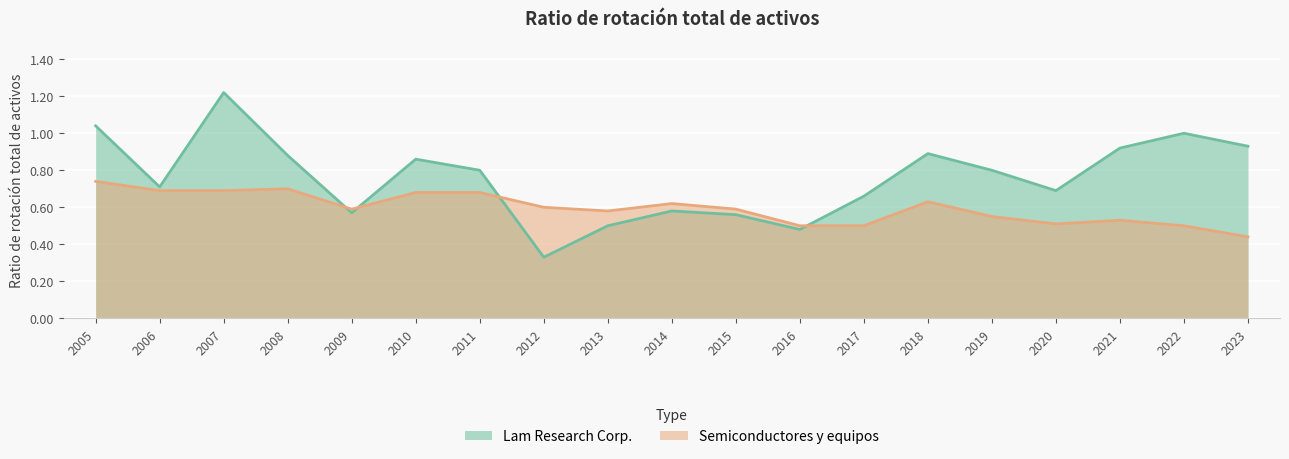

Reading right to left, extract all data points from this chart.

Lam Research Corp.: 2023=0.9	2022=1.0	2021=0.9	2020=0.7	2019=0.8	2018=0.9	2017=0.7	2016=0.5	2015=0.6	2014=0.6	2013=0.5	2012=0.3	2011=0.8	2010=0.9	2009=0.6	2008=0.9	2007=1.2	2006=0.7	2005=1.0
Semiconductores y equipos: 2023=0.4	2022=0.5	2021=0.5	2020=0.5	2019=0.6	2018=0.6	2017=0.5	2016=0.5	2015=0.6	2014=0.6	2013=0.6	2012=0.6	2011=0.7	2010=0.7	2009=0.6	2008=0.7	2007=0.7	2006=0.7	2005=0.7